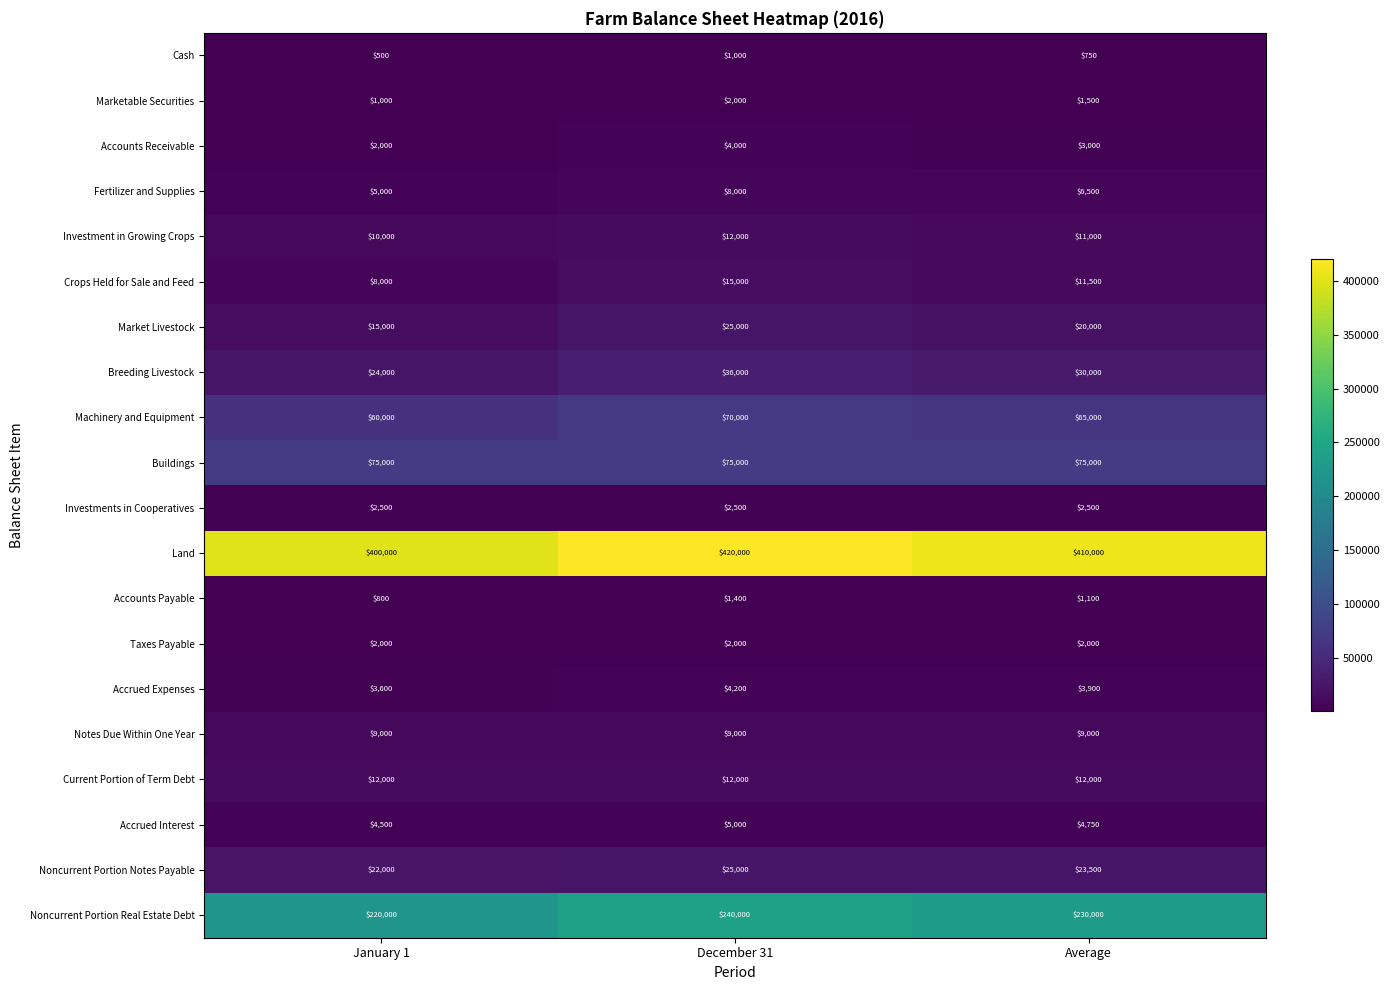

At which label is Accounts Receivable closest to 3000?

Average